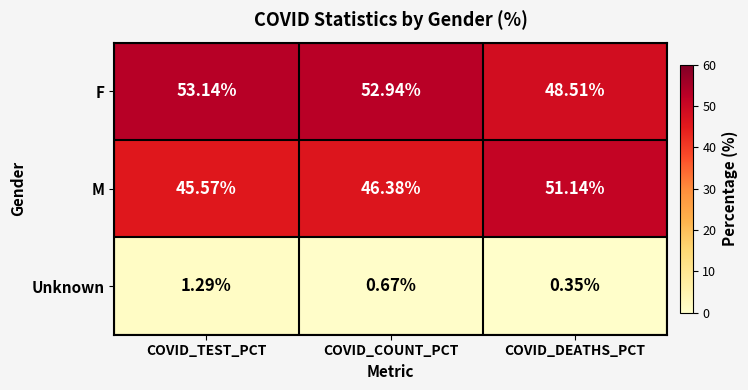

Count the number of categories in the chart.

3